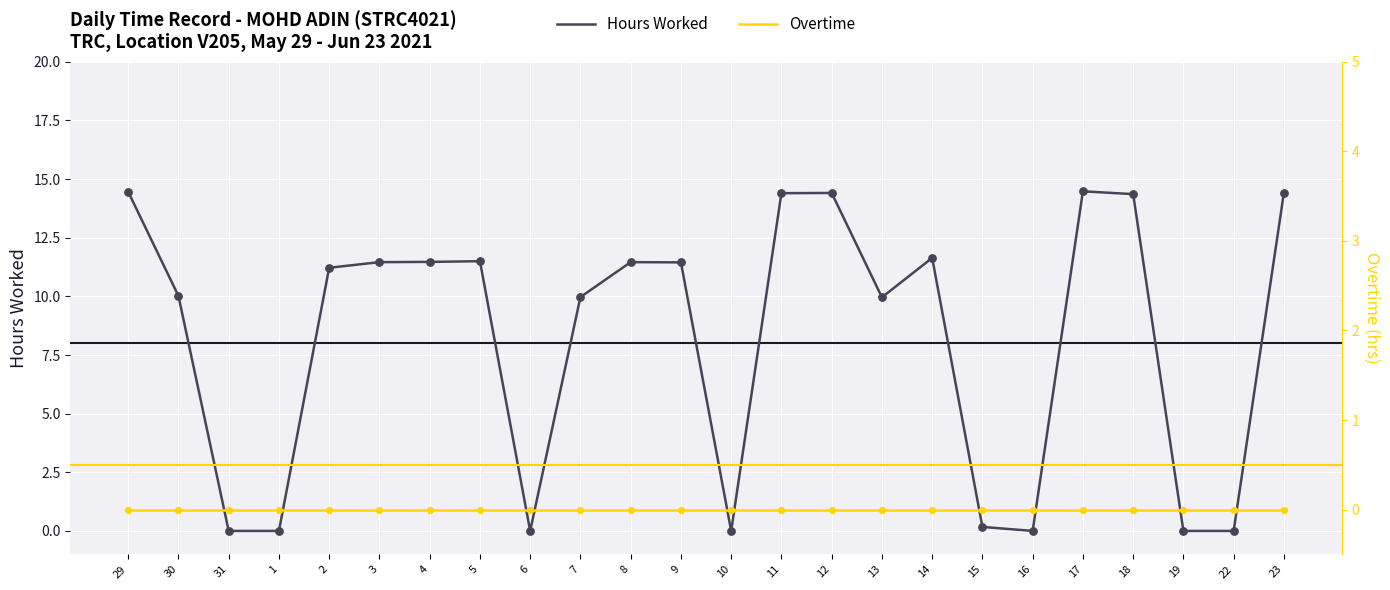

Which series reaches the minimum Y coordinate?

Hours Worked